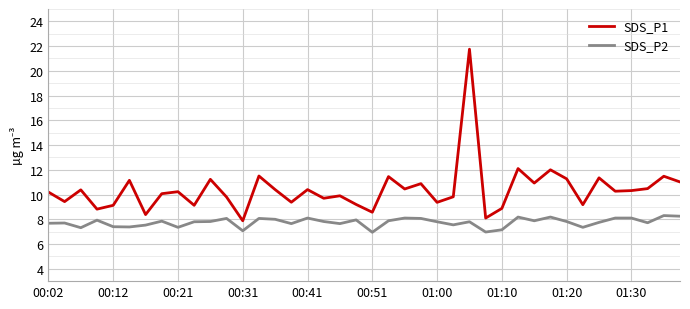

True or false: SDS_P1 and SDS_P2 cross at least once.

False